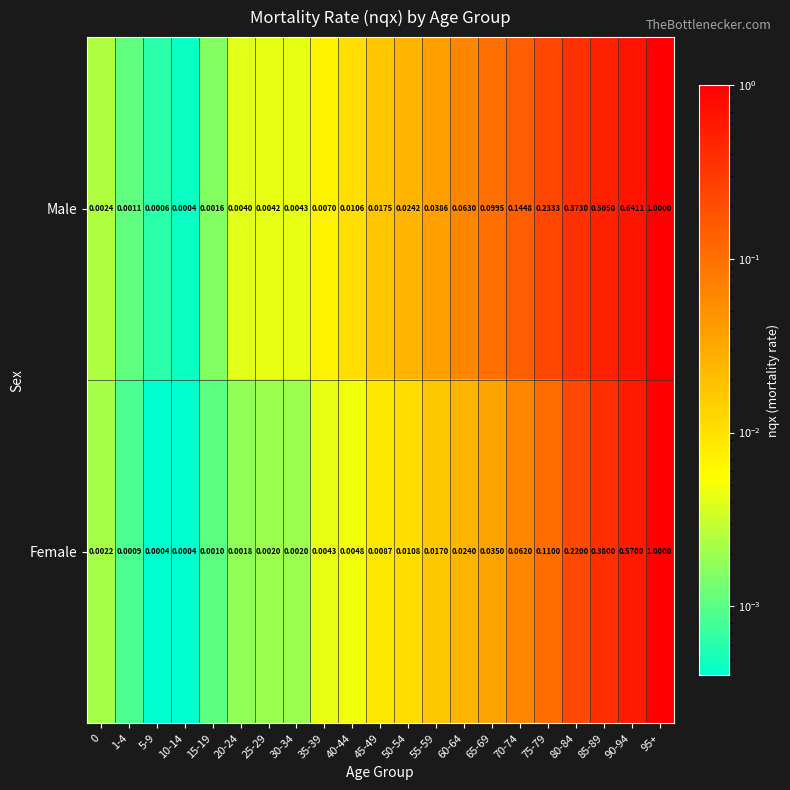

Rank the series at 0 from lowest to highest value.

Female, Male